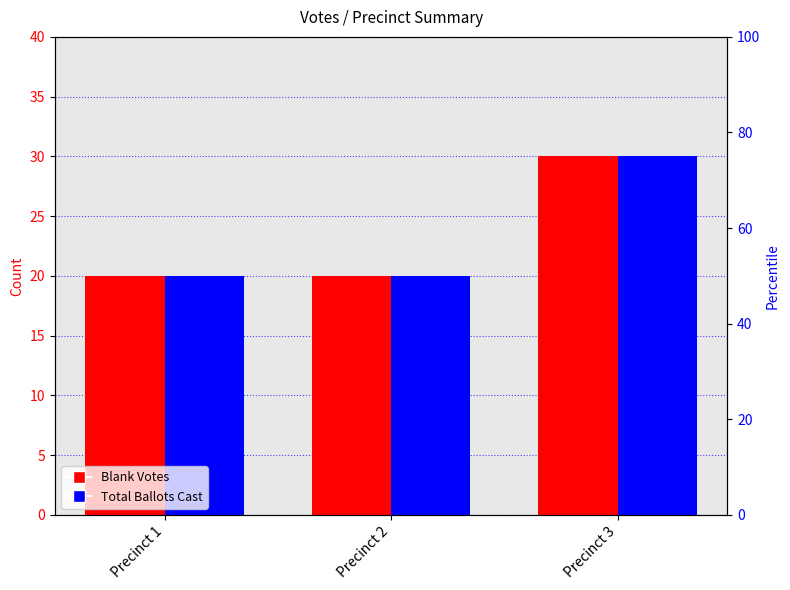

Reading left to right, extract all data points from this chart.

Blank Votes: Precinct 1=20	Precinct 2=20	Precinct 3=30
Total Ballots Cast: Precinct 1=20	Precinct 2=20	Precinct 3=30